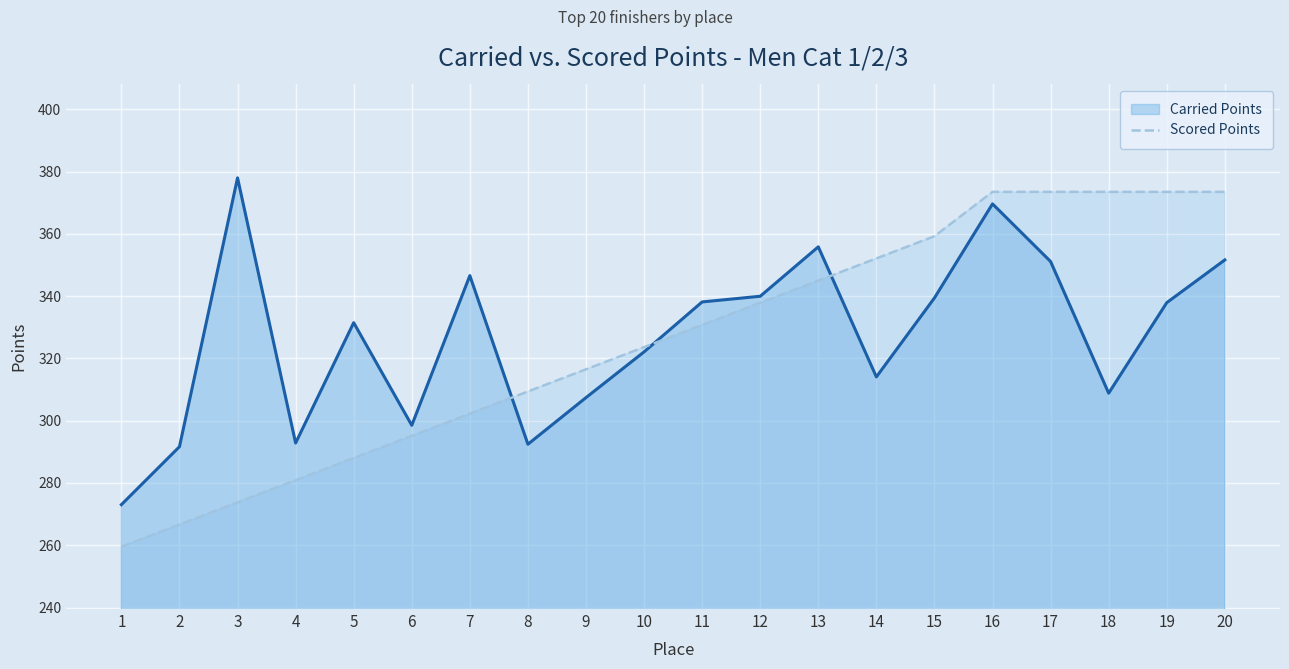

Which has a higher value, 20 or 19?

20